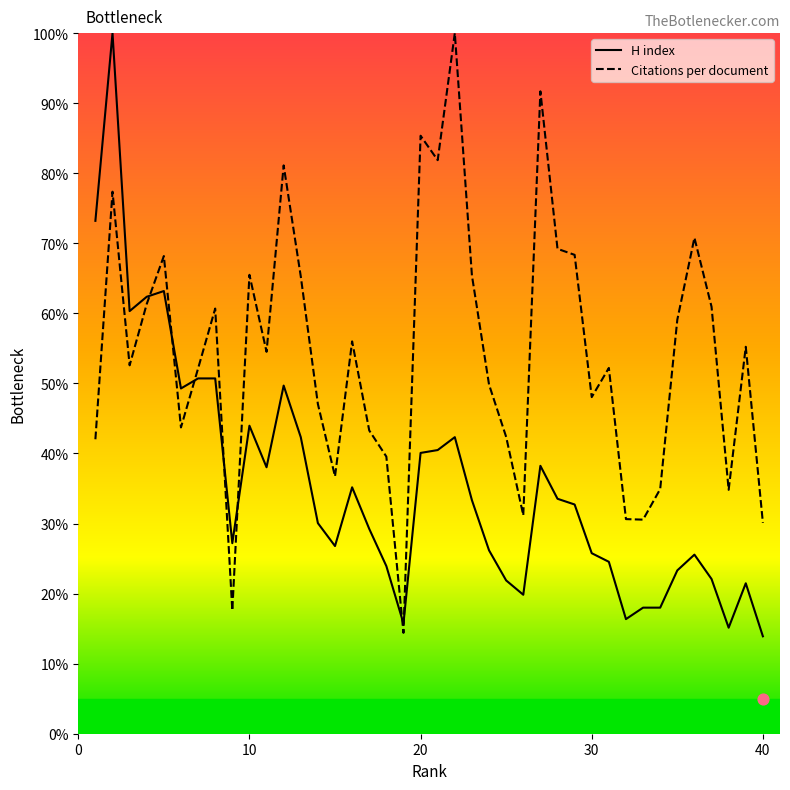

What is the maximum value for H index?

100.0